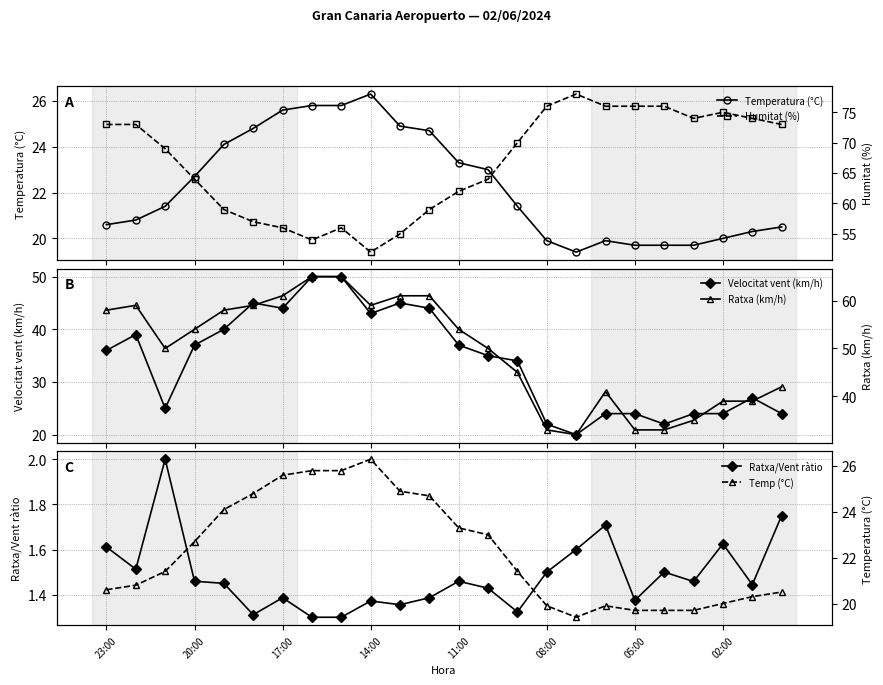

At which category does Temperatura (°C) reach its first local valley?

16